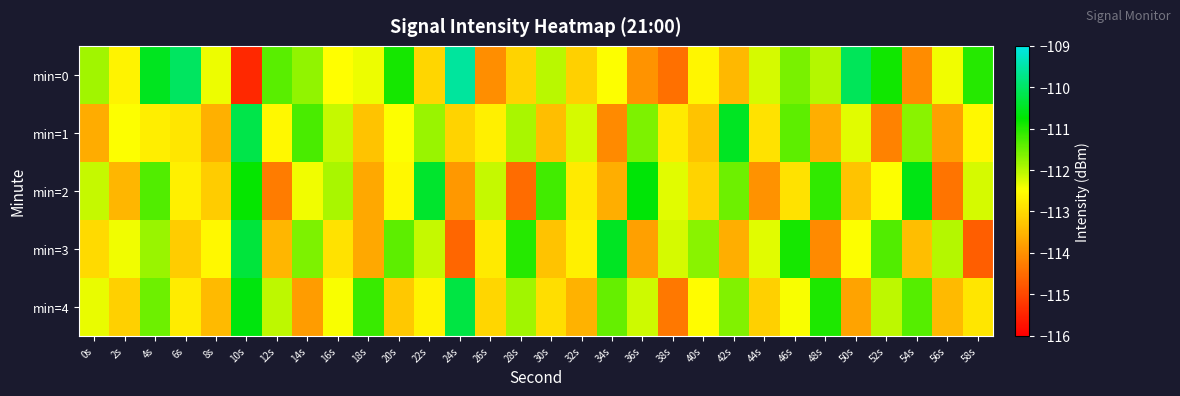

Between 52s and 44s, which is larger?

52s